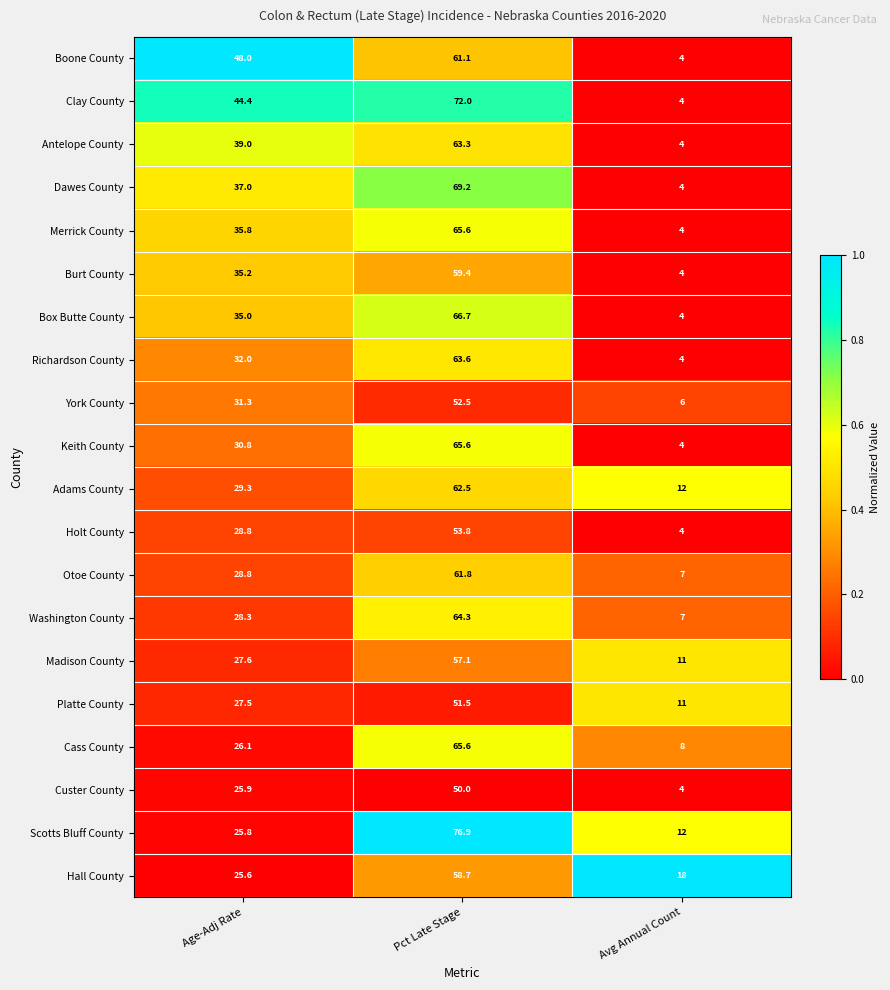

Which series has the widest spread of values?

Clay County